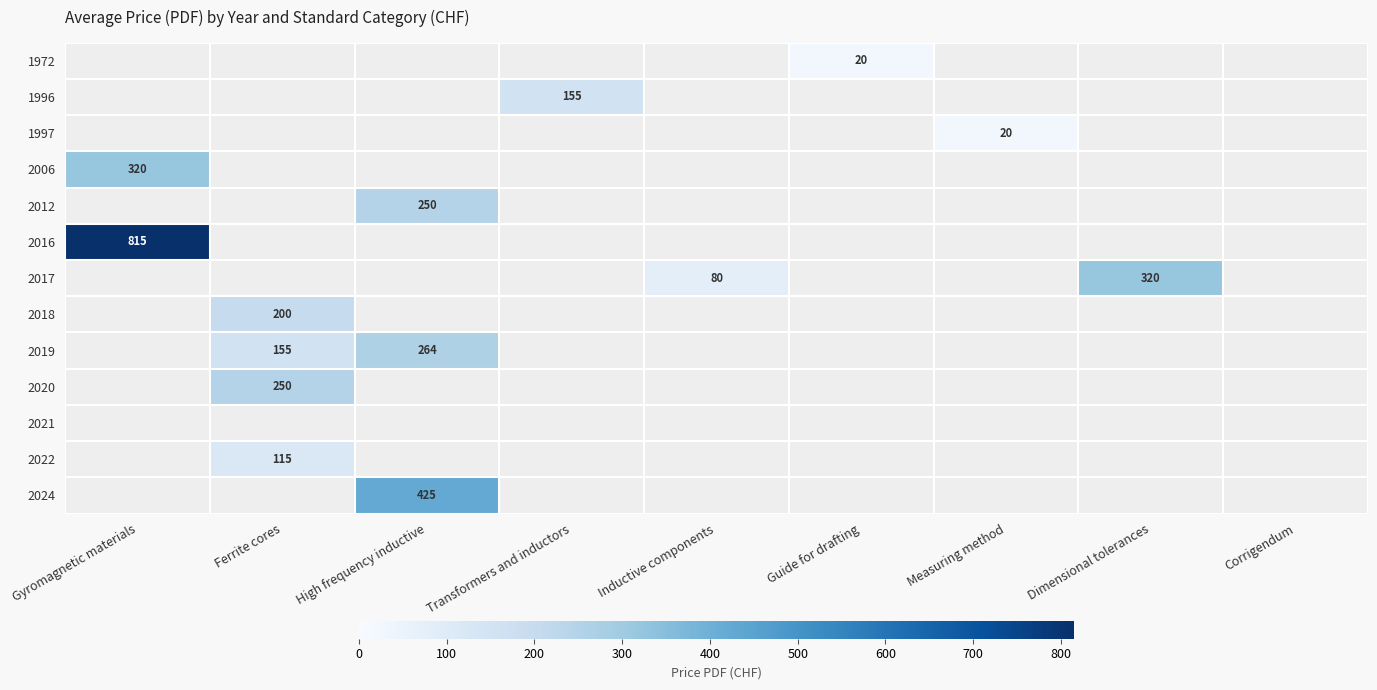

How many categories are shown in the chart?

9